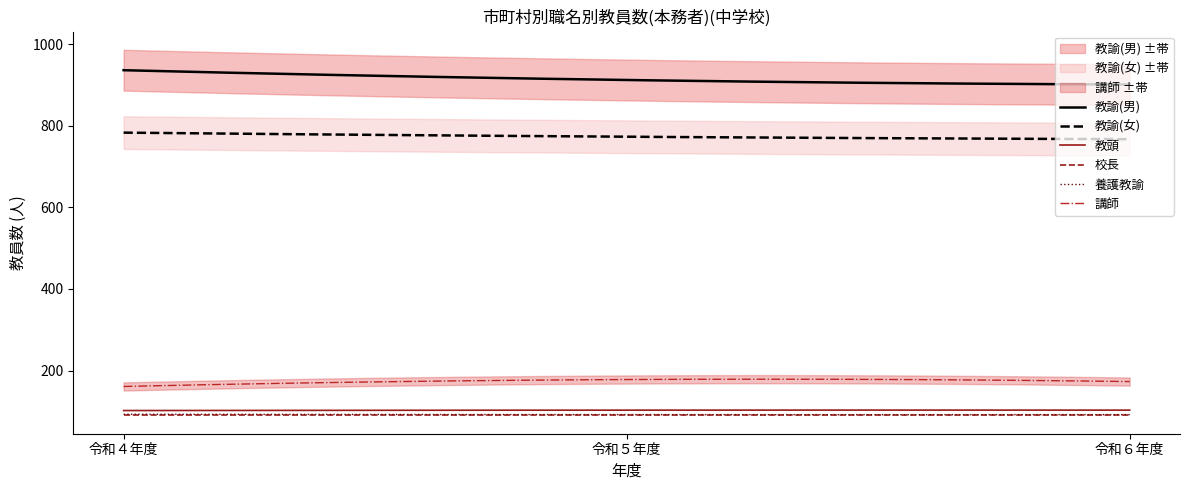

List the labels in order of 教諭(女) value, smallest first.

令和６年度, 令和５年度, 令和４年度